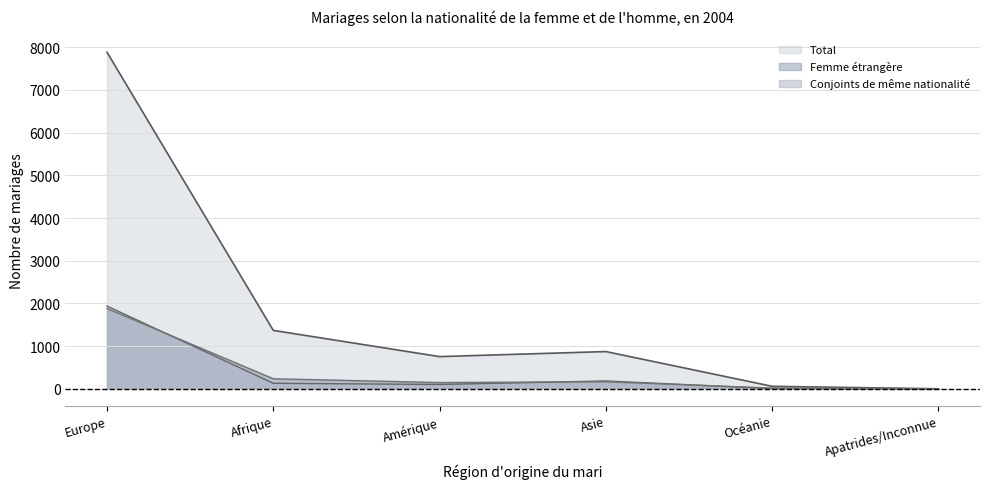

In Conjoints de même nationalité, how many points are higher than both neighbors (excluding endpoints)?

1